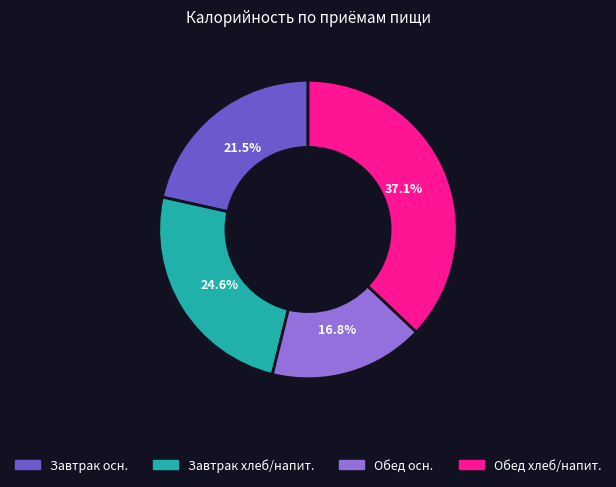

Is there any slice that represents more than half of the pie?

No